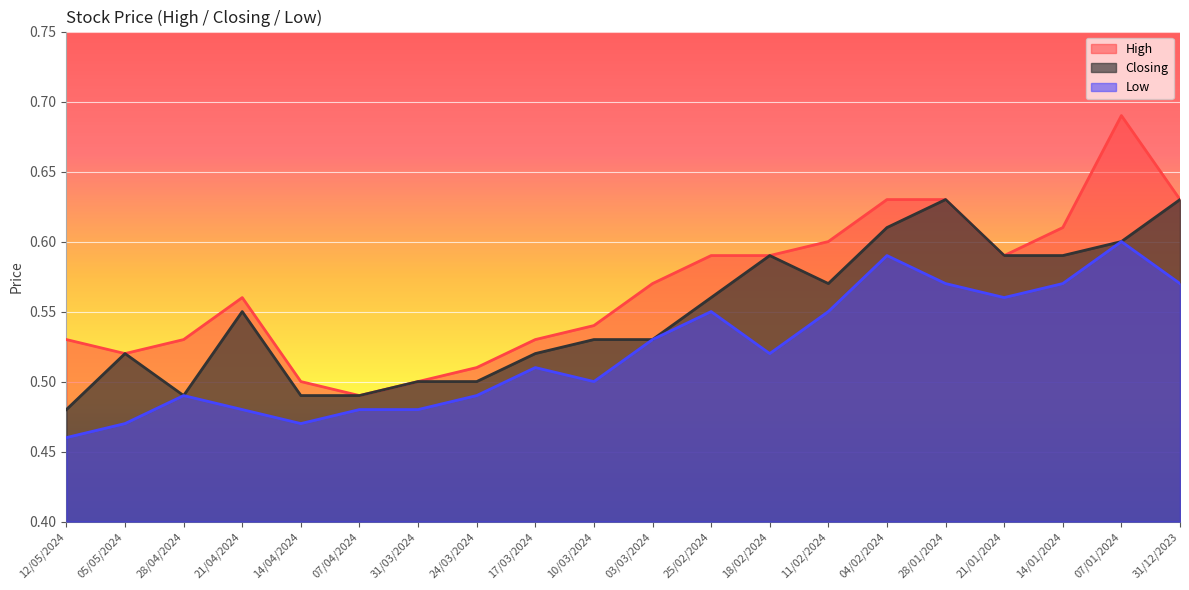

What is the lowest value of the Low series?

0.5